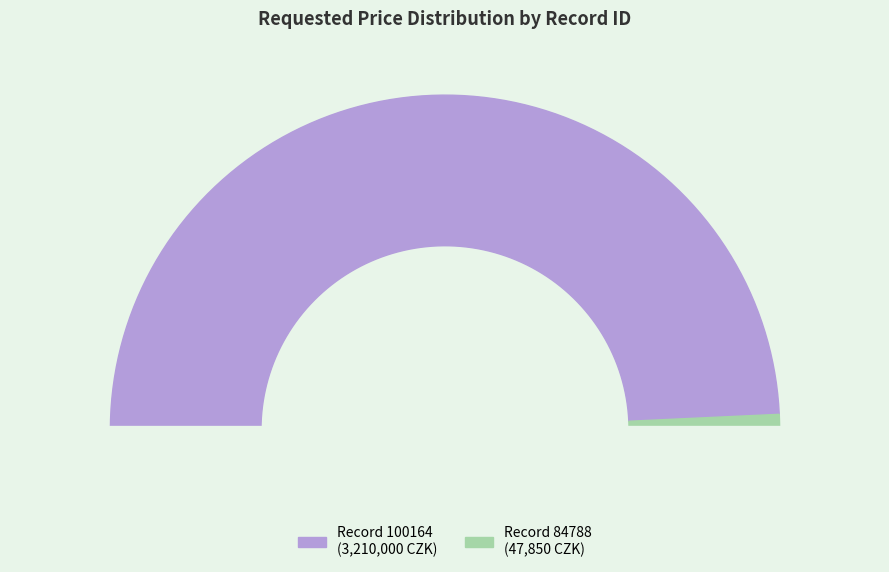

How many segments does this pie chart have?

2